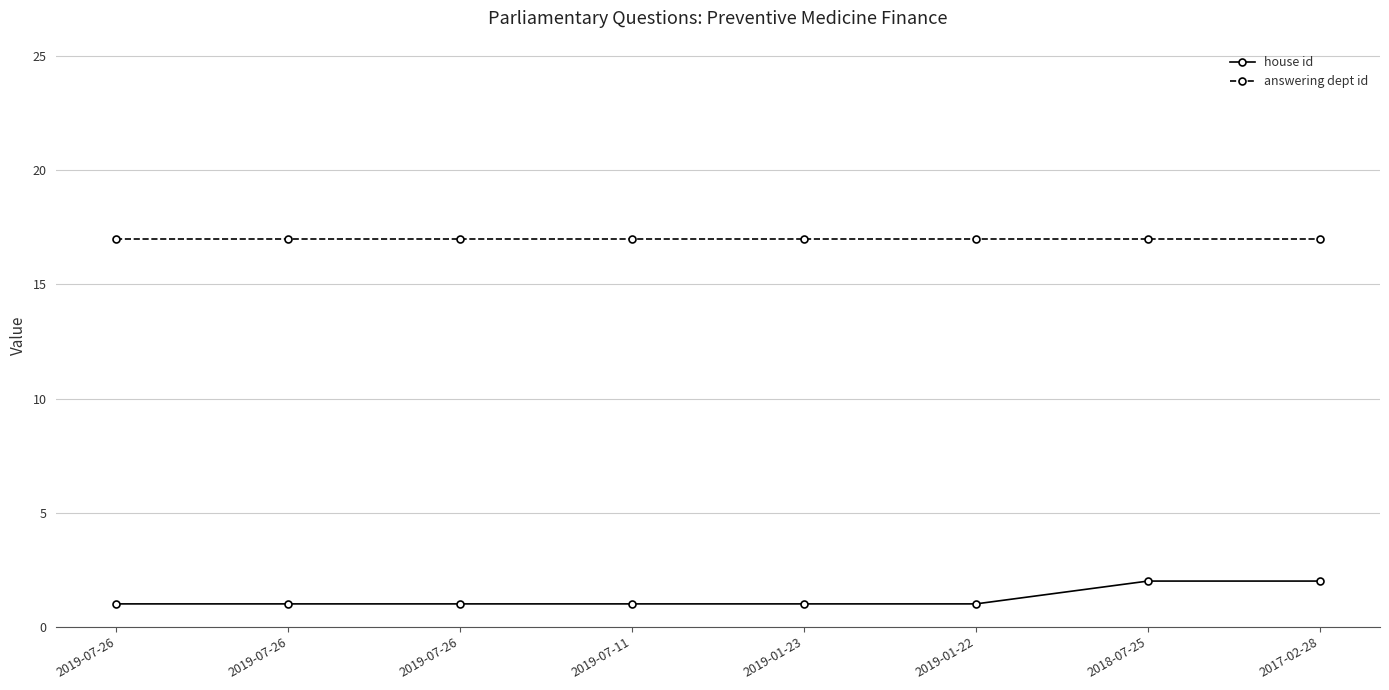

Between 2017-02-28 and 2018-07-25, which is larger?

2017-02-28